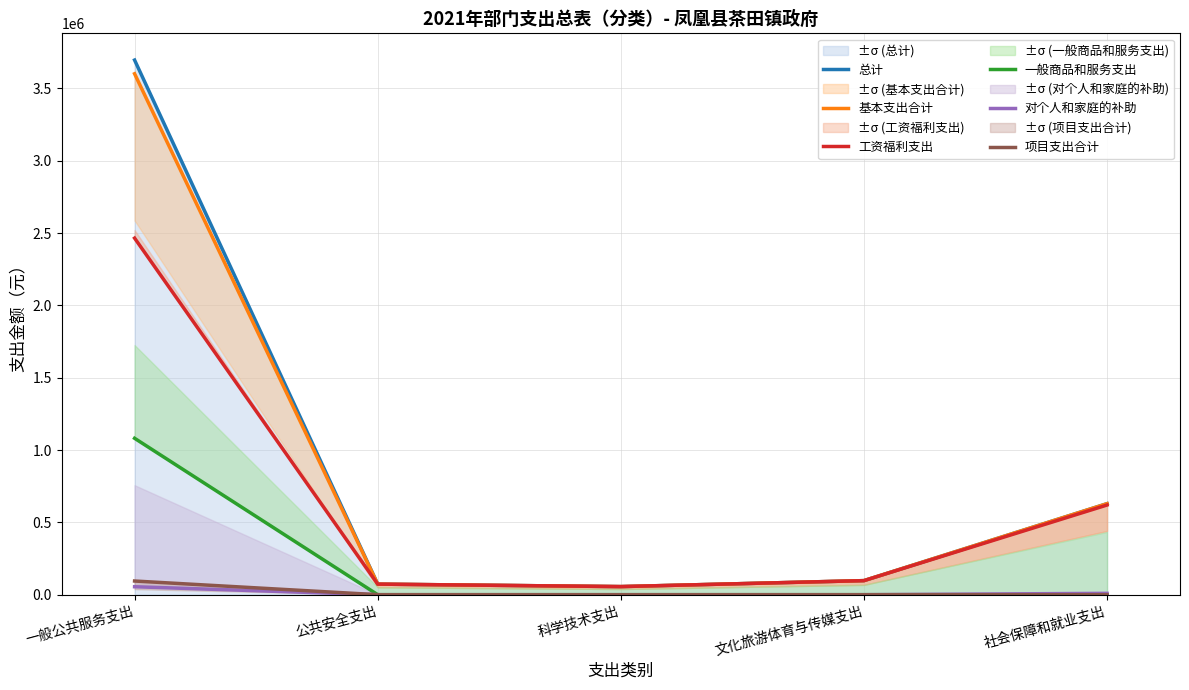

Is the value of 工资福利支出 at 公共安全支出 greater than the value of 对个人和家庭的补助 at 公共安全支出?

Yes